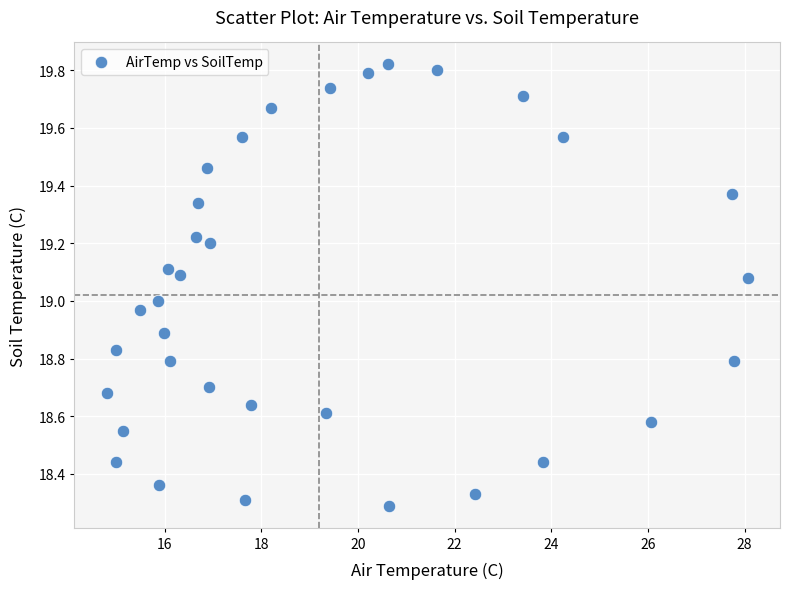

What is the range of Y values (max minus min)?

1.5